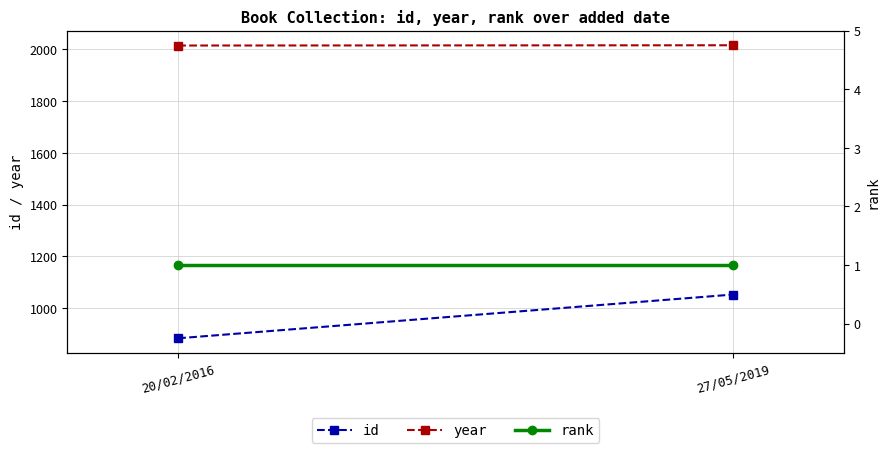

Reading left to right, what are all the values shown in this chart?

id: 20/02/2016=883	27/05/2019=1052
year: 20/02/2016=2015	27/05/2019=2016
rank: 20/02/2016=1	27/05/2019=1